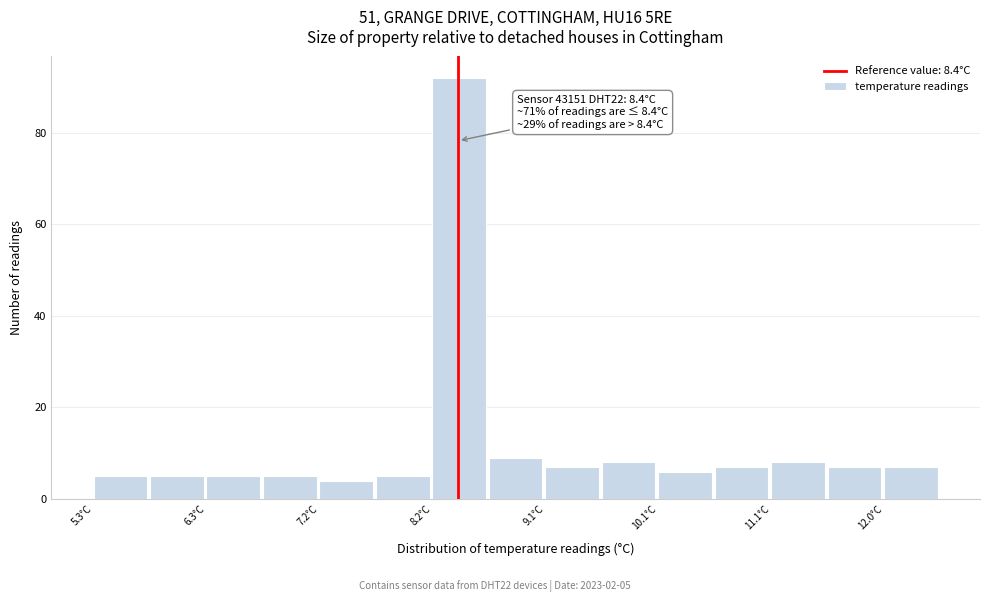

Which range on the x-axis has the tallest bar?

8.18 to 8.66